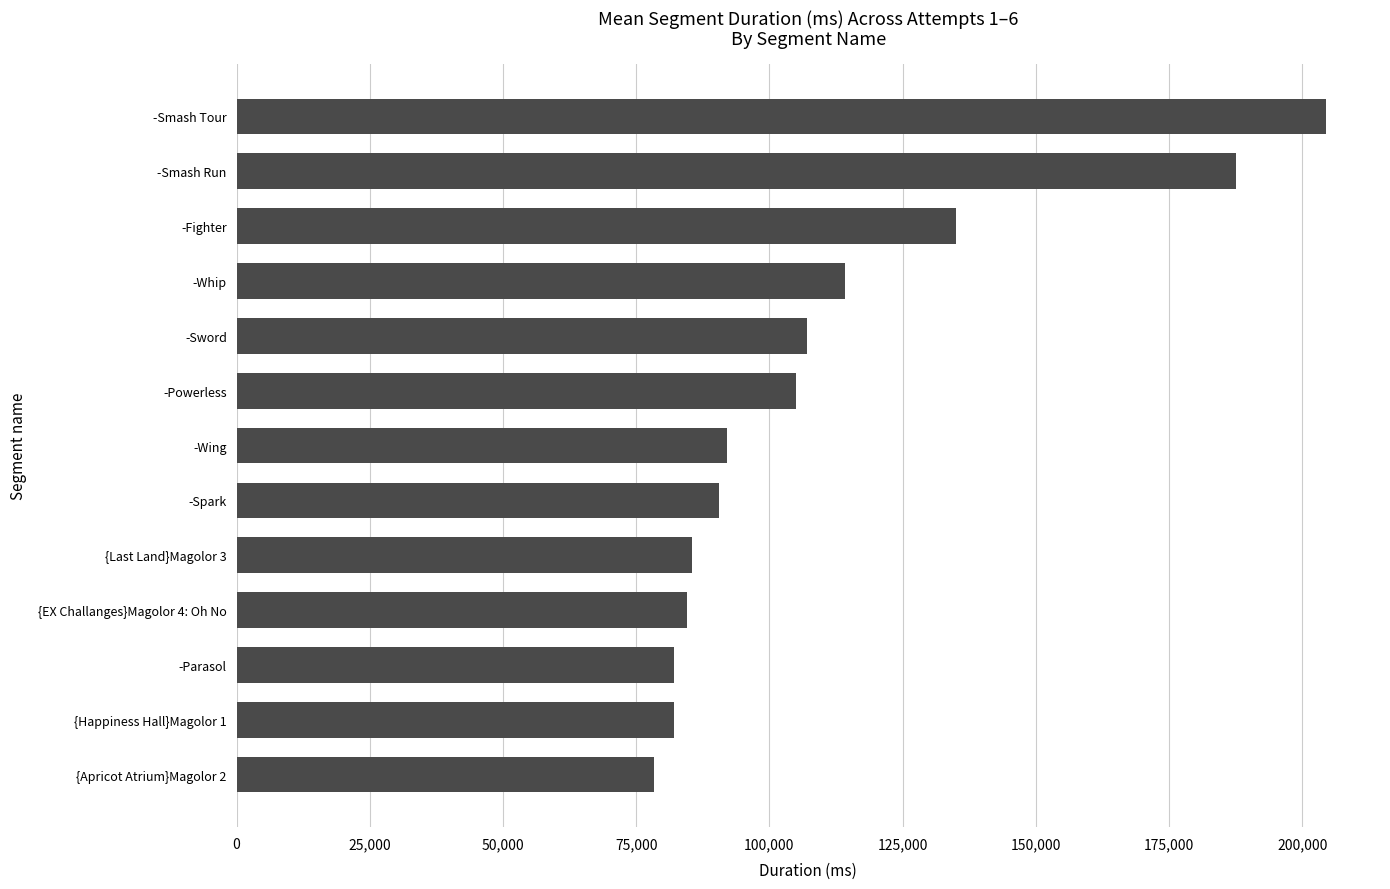

Which has a higher value, -Smash Tour or {Happiness Hall}Magolor 1?

-Smash Tour